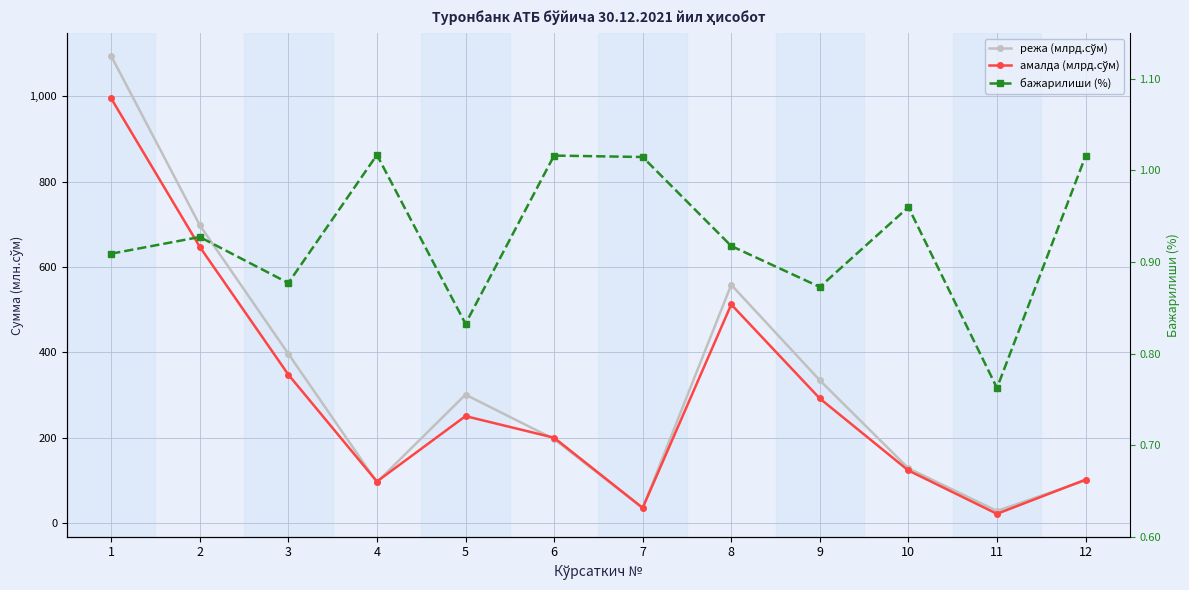

What is the lowest value of the амалда (млрд.сўм) series?

21.5